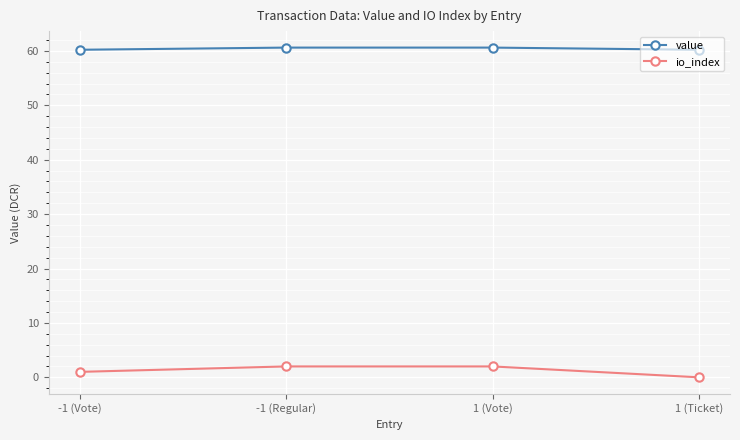

What is the difference between the io_index values at -1 (Regular) and -1 (Vote)?

1.0